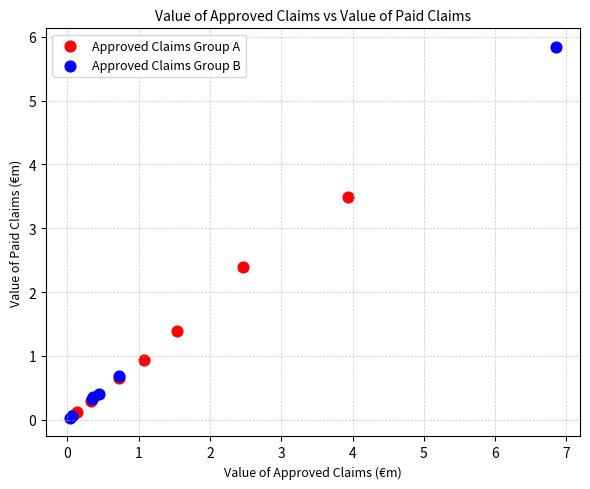

Which series has the widest spread of Y values?

Approved Claims Group B